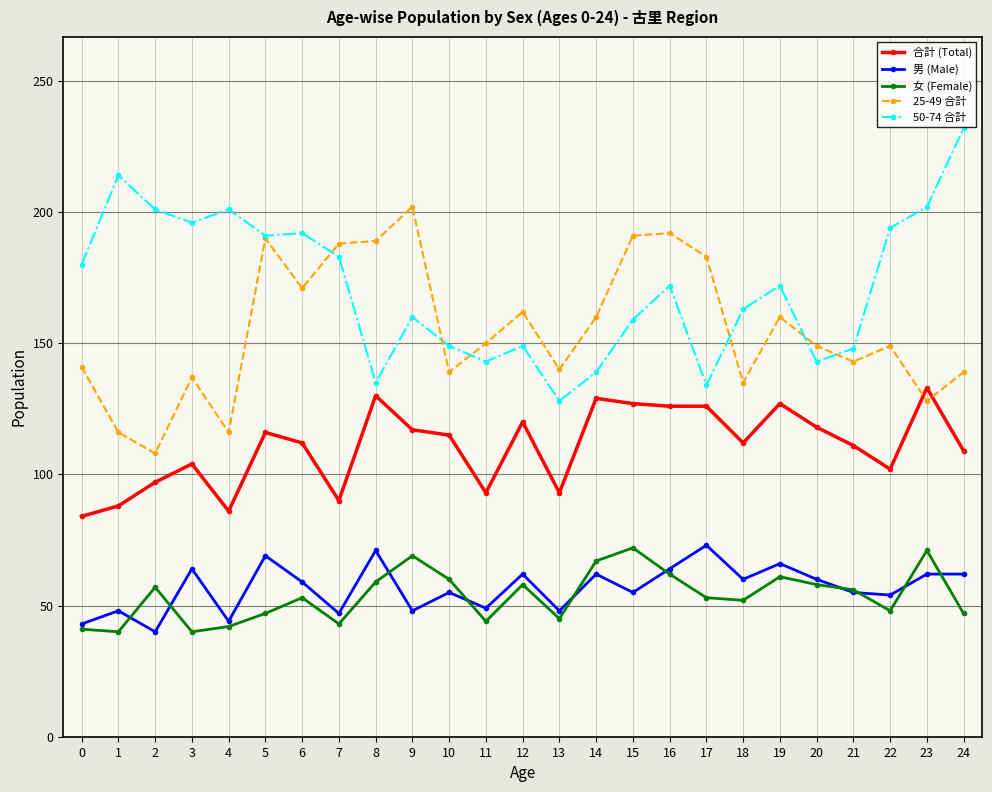

At which category does the chart reach its peak across all series?

24